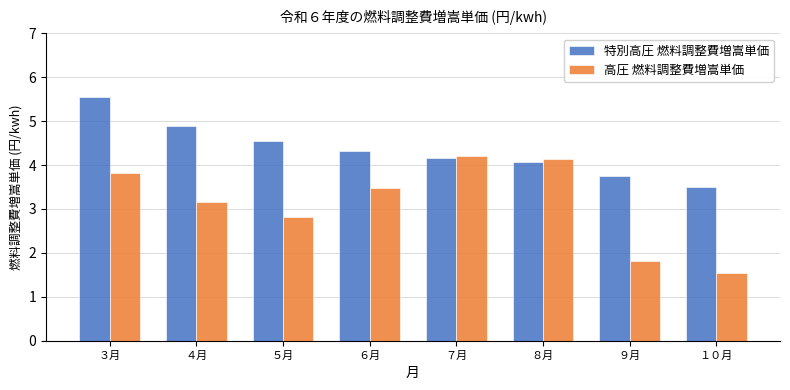

Is the value of 高圧 燃料調整費増嵩単価 at ７月 greater than the value of 特別高圧 燃料調整費増嵩単価 at ６月?

No